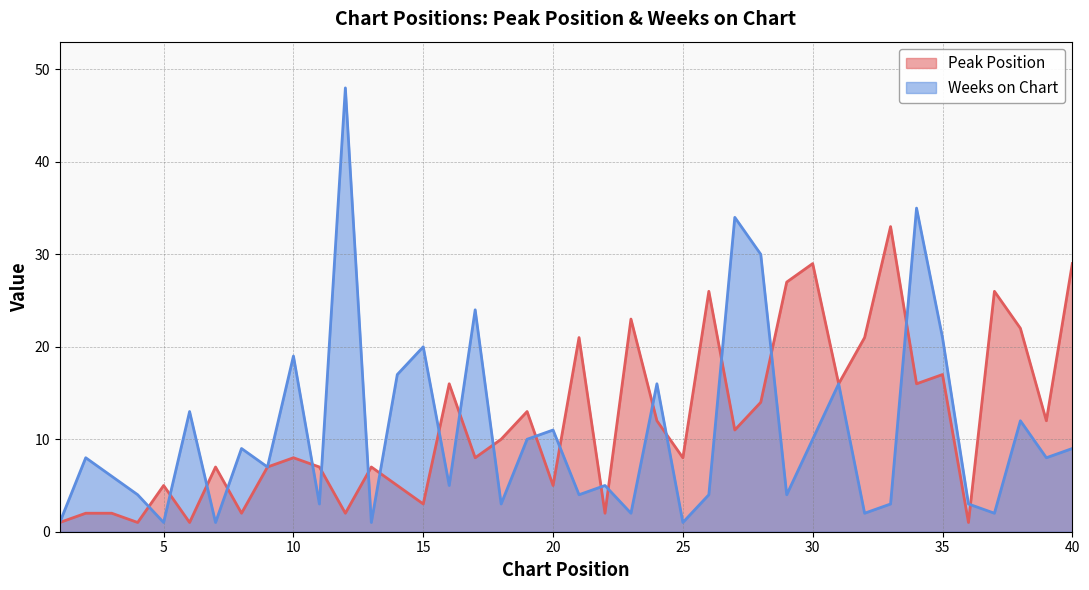

Is the value of Peak Position at 32 greater than the value of Weeks on Chart at 23?

Yes